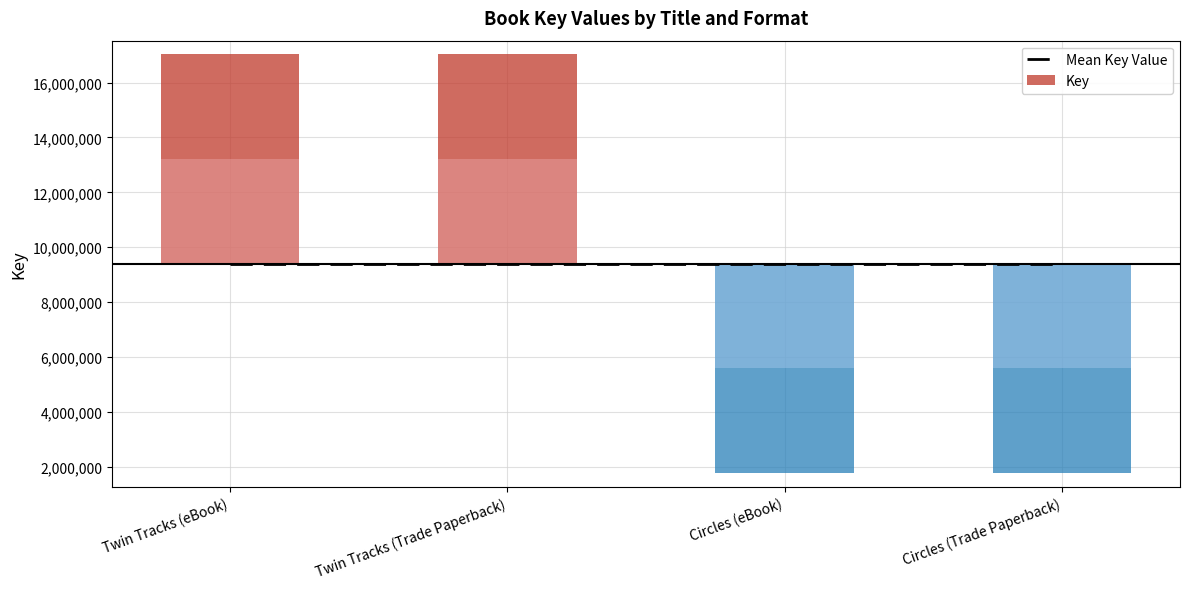

True or false: Mean Key Value has a value of 9397263.5 at Circles (Trade Paperback).

True